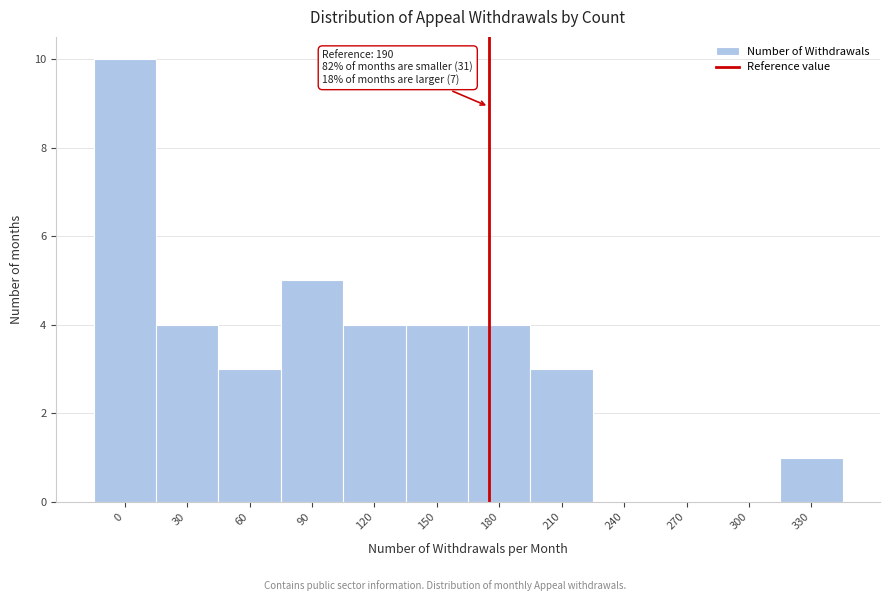

Reading right to left, transcribe all the data shown in this chart.

330=1	300=0	270=0	240=0	210=3	180=4	150=4	120=4	90=5	60=3	30=4	0=10